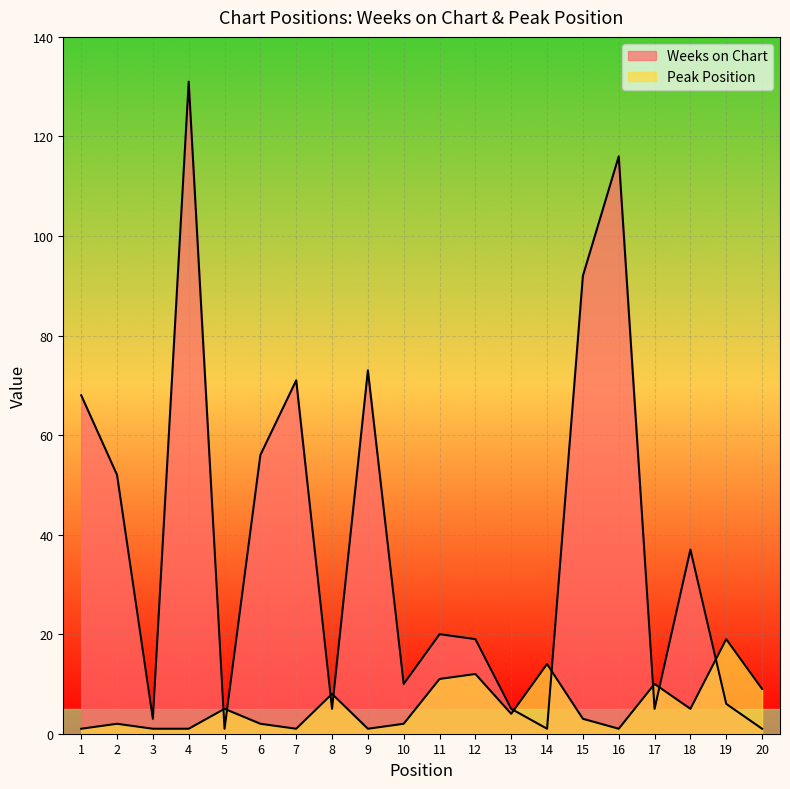

At which label does Peak Position reach its peak?

19